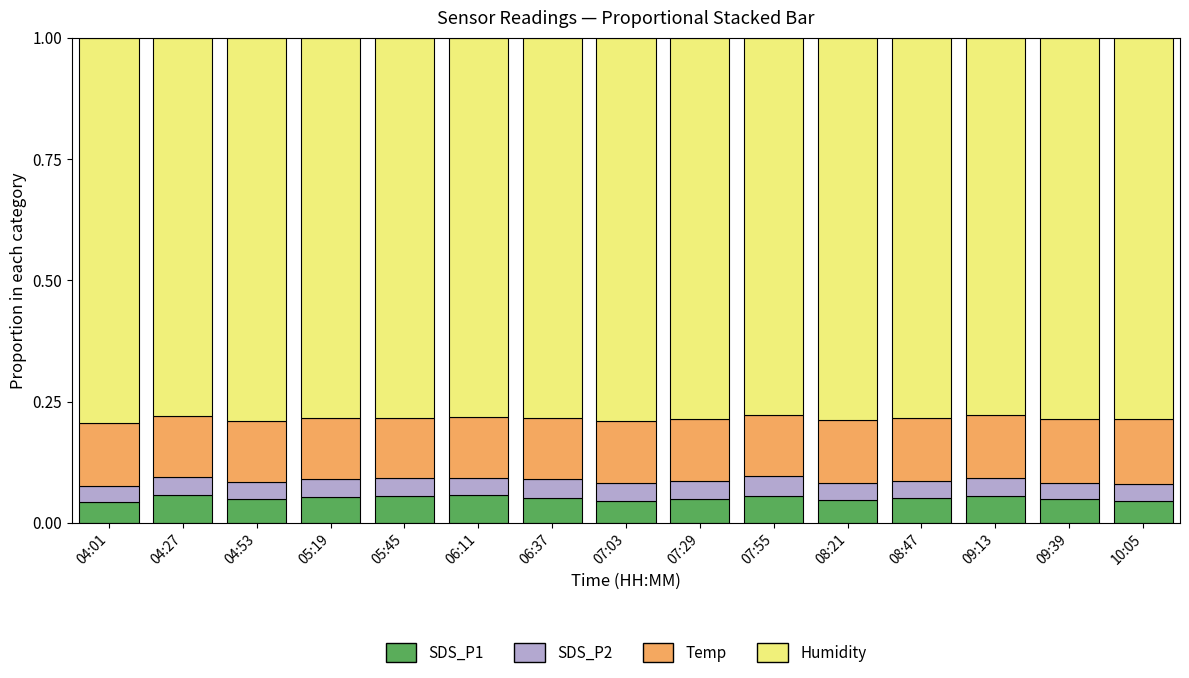

Count the number of data series in this chart.

4